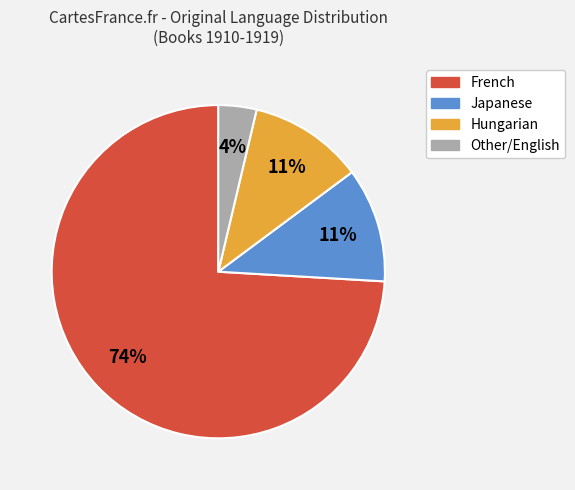

To the nearest percent, what is the difference between the largest and smallest slice percentages?

70%